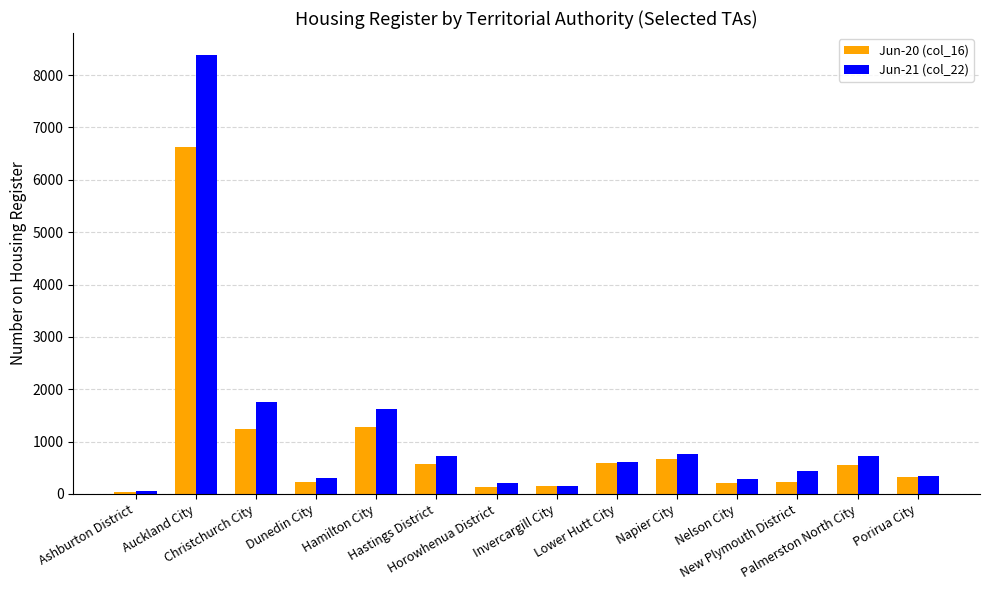

What is the value of the Jun-21 (col_22) bar at the 1st from the left?

57